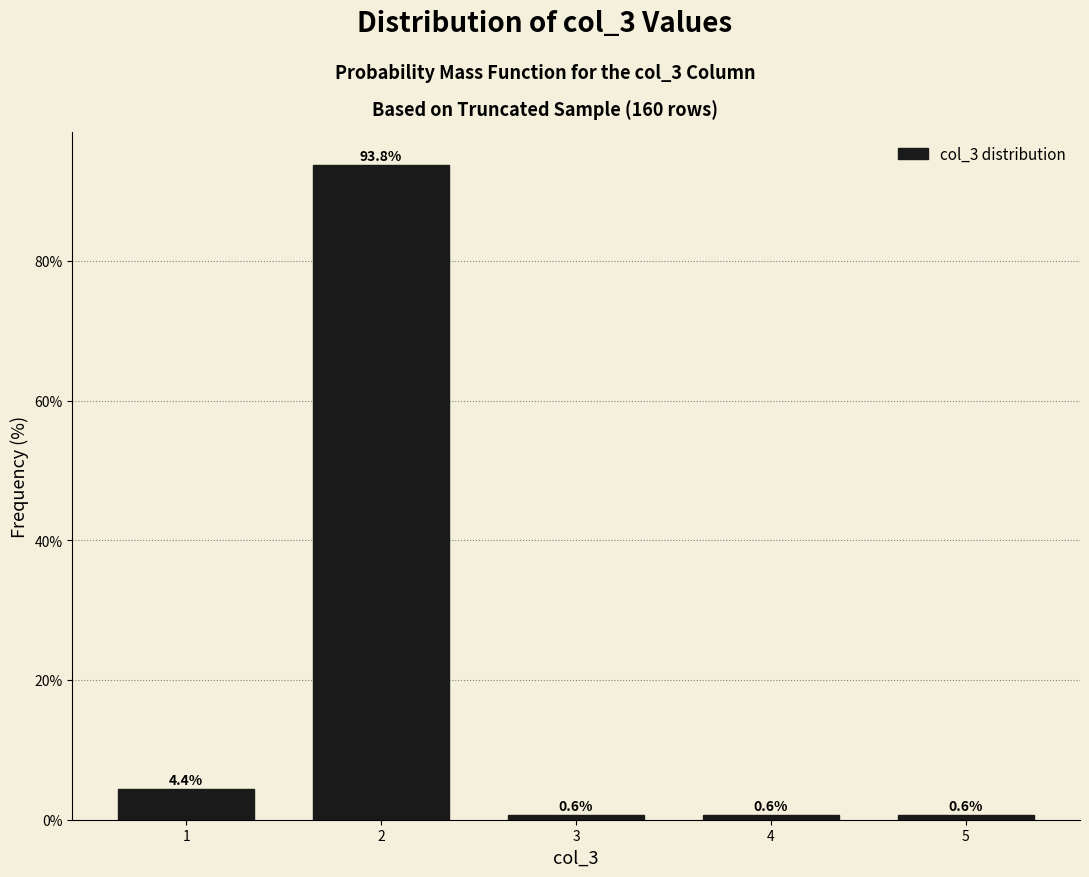

Reading left to right, extract all data points from this chart.

4.4	93.8	0.6	0.6	0.6